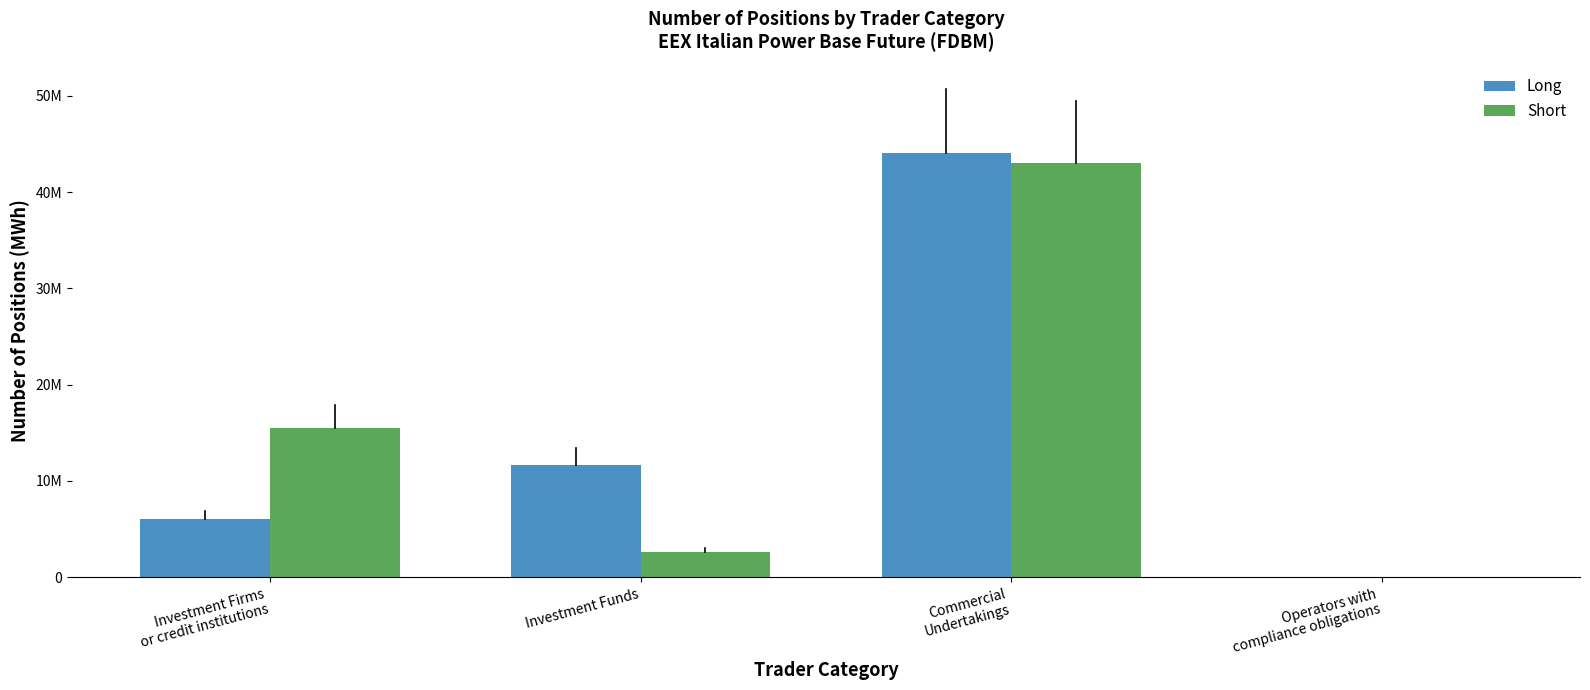

What position from the right is Investment Firms
or credit institutions?

4